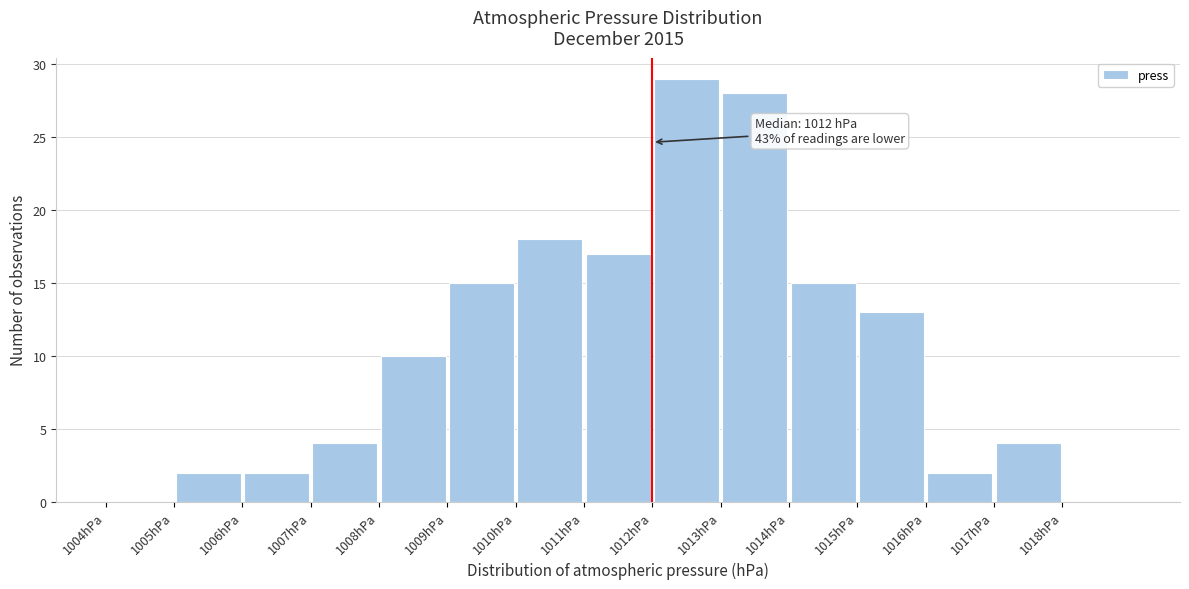

Over which range of the x-axis is the bar tallest?

1012 to 1013